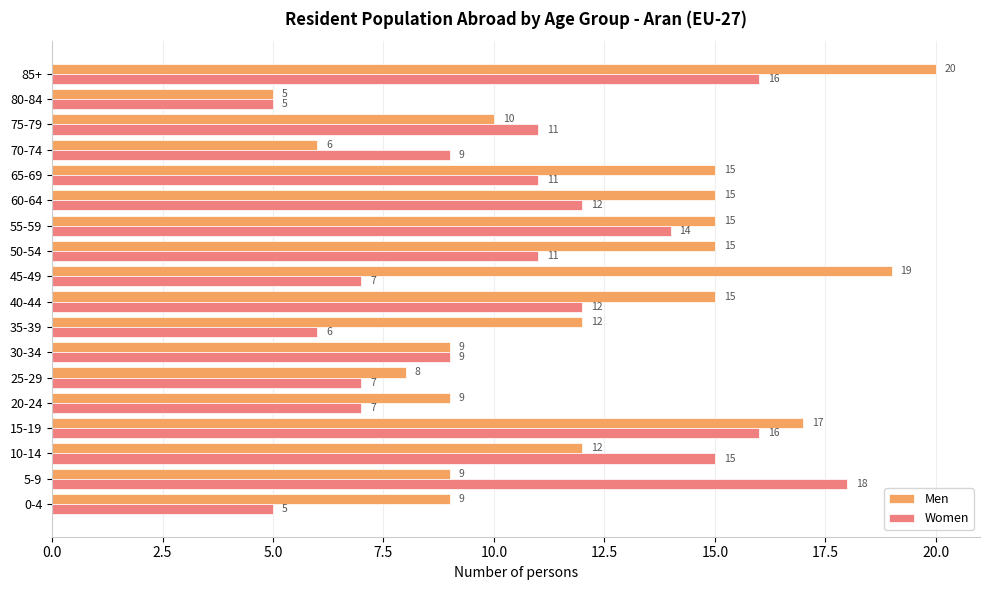

Which series has the widest spread of values?

Men